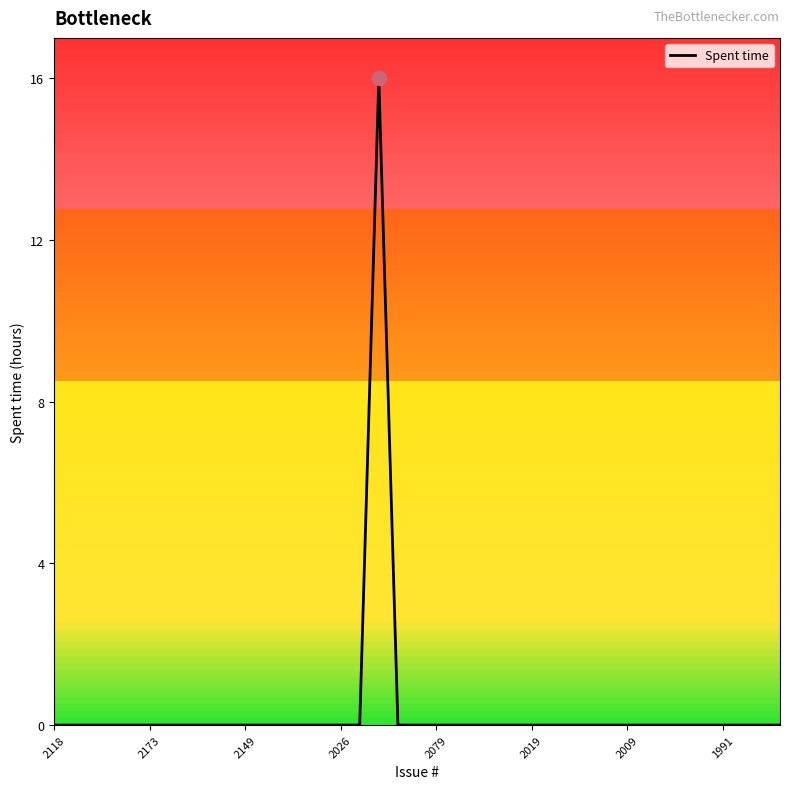

What is the difference between the maximum and minimum values?

16